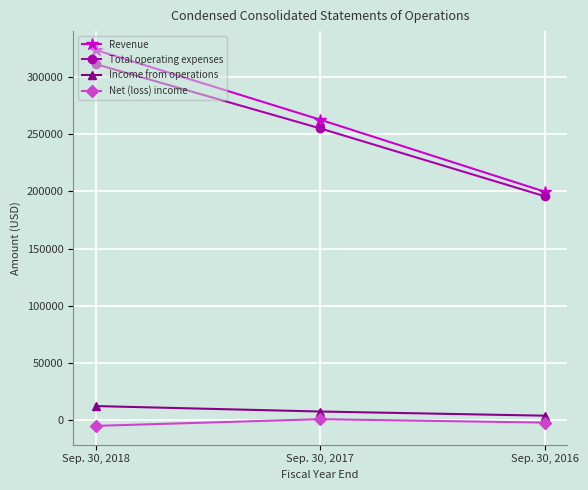

At how many categories does at least one series exceed 97939?

3